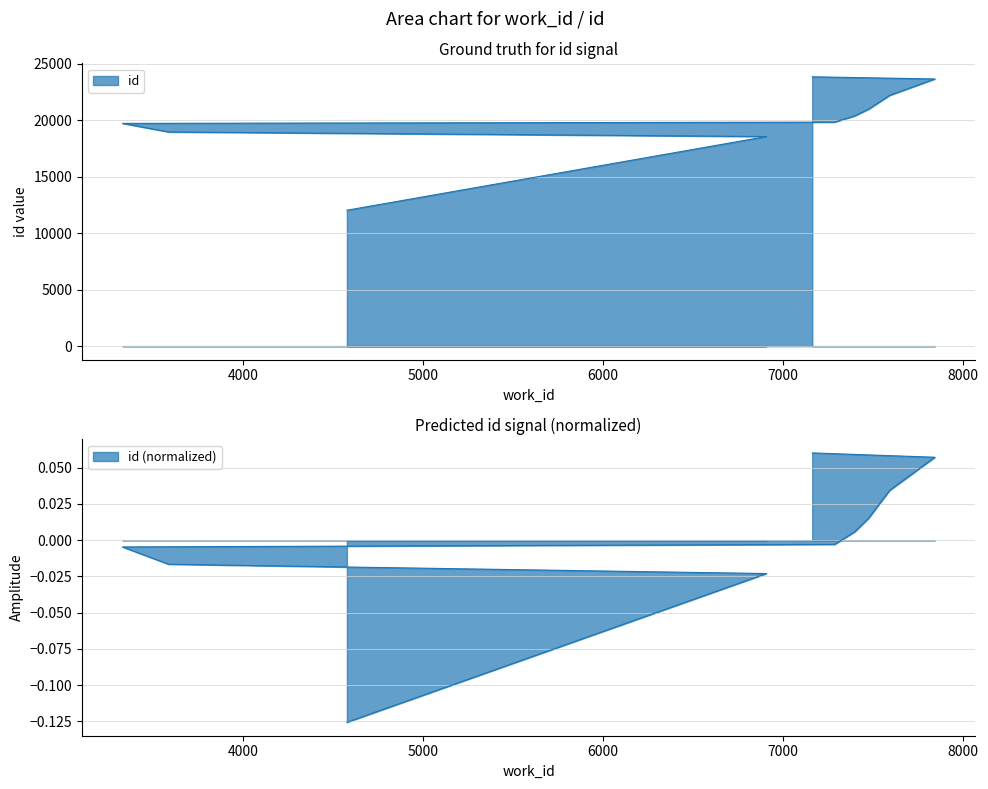

What is the sum of the values at 3586 and 3330?

38709